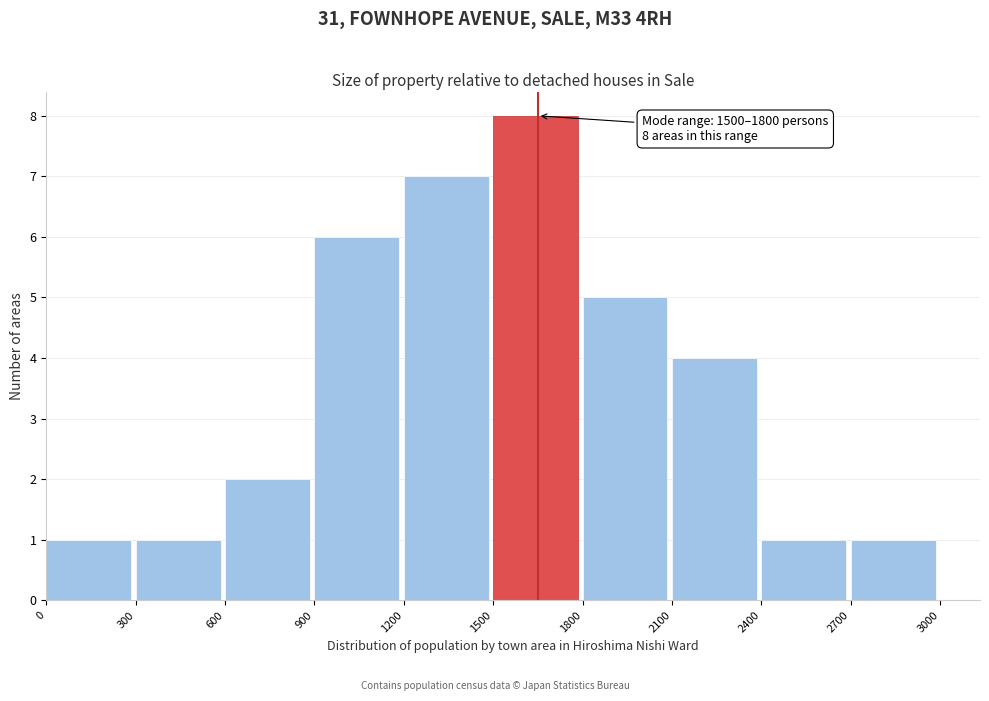

Over which range of the x-axis is the bar tallest?

1500 to 1800